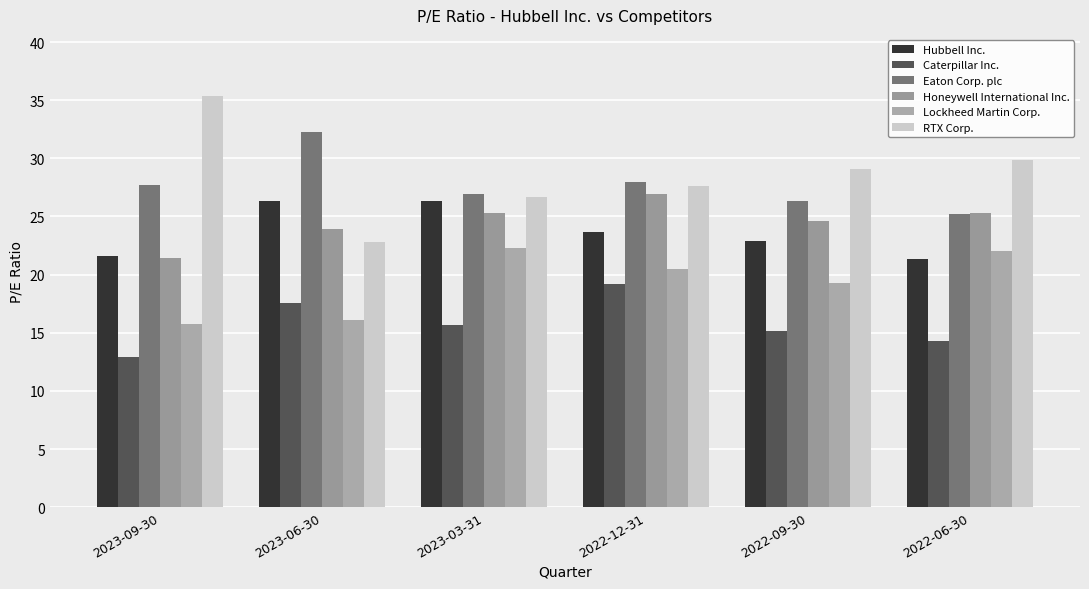

Does the chart contain any negative values?

No